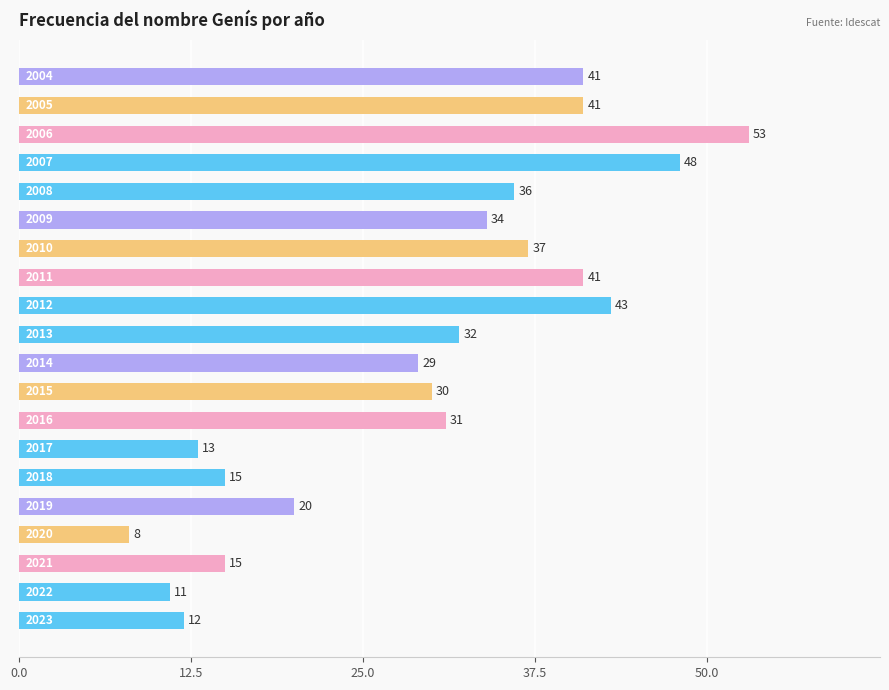

What is the minimum value shown in the chart?

8